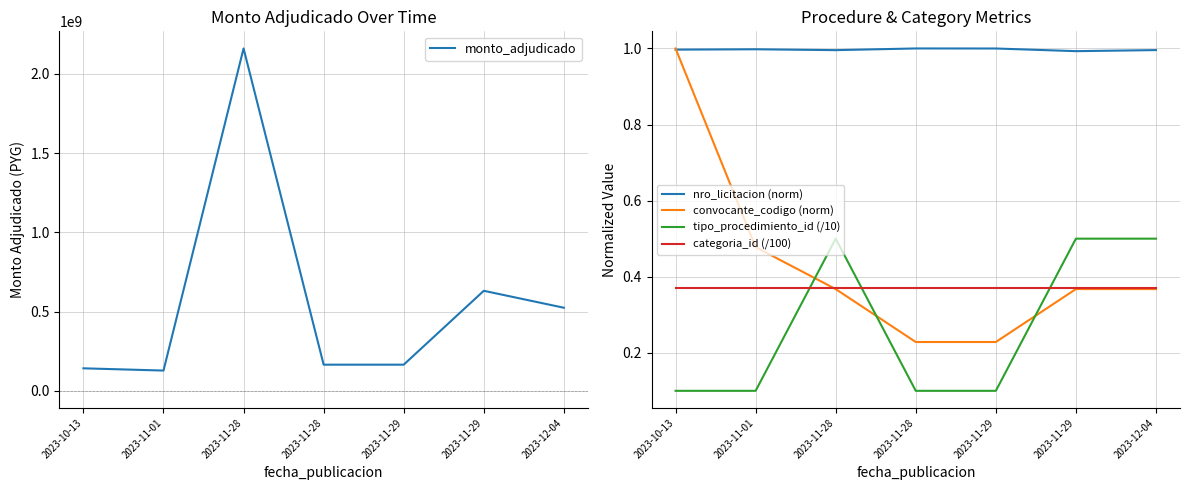

At 2023-11-28, list the series in order from smallest to largest.

convocante_codigo (norm), categoria_id (/100), tipo_procedimiento_id (/10), nro_licitacion (norm), monto_adjudicado